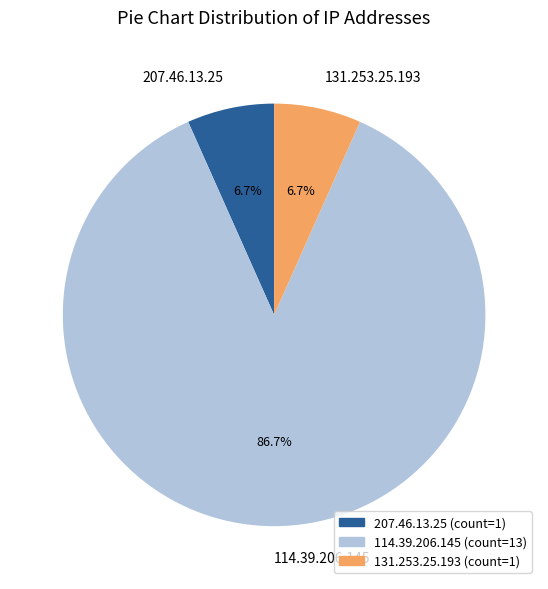

Does any single category account for the majority?

Yes